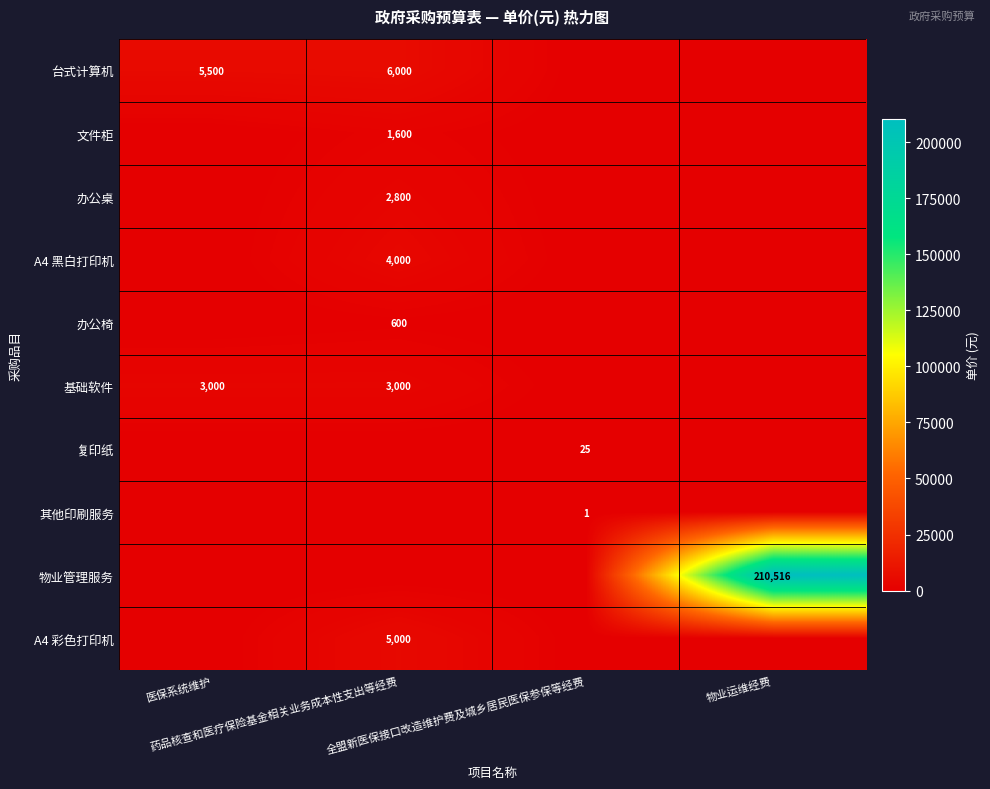

Where is 其他印刷服务 nearest to the value 0?

医保系统维护